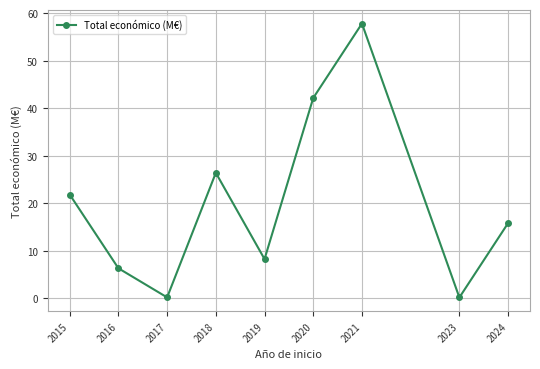

What is the greatest value displayed?

57.8